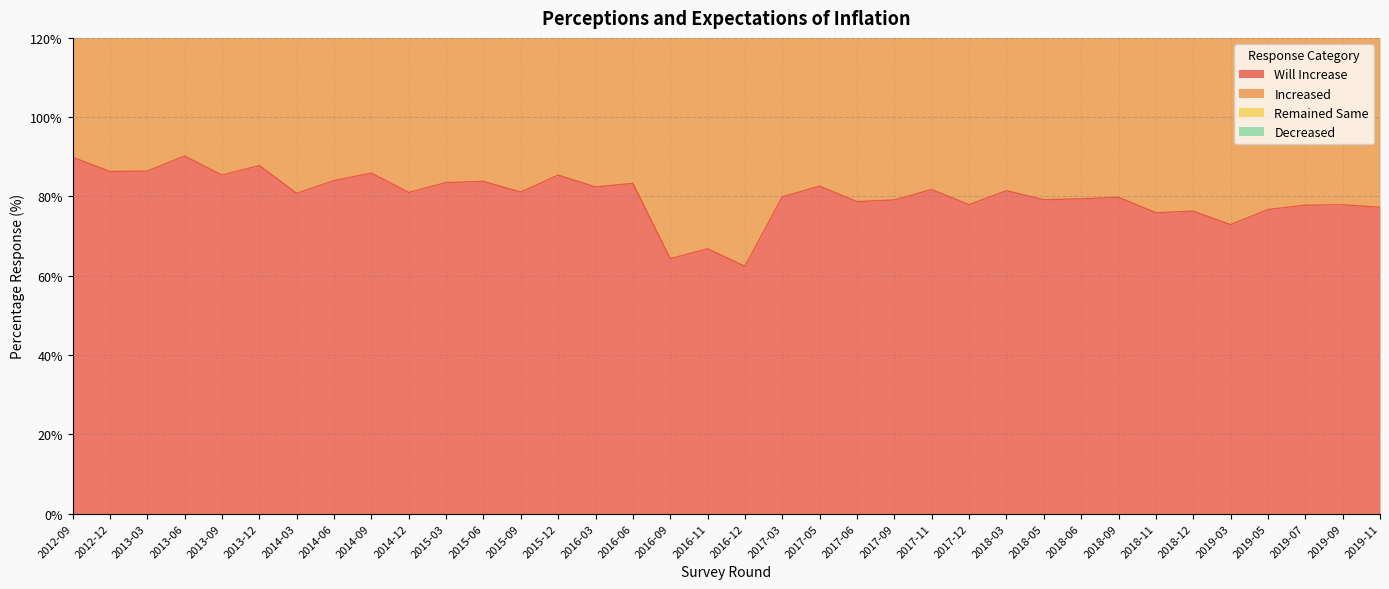

Between 2017-12 and 2018-12, which series saw the biggest shift?

Increased